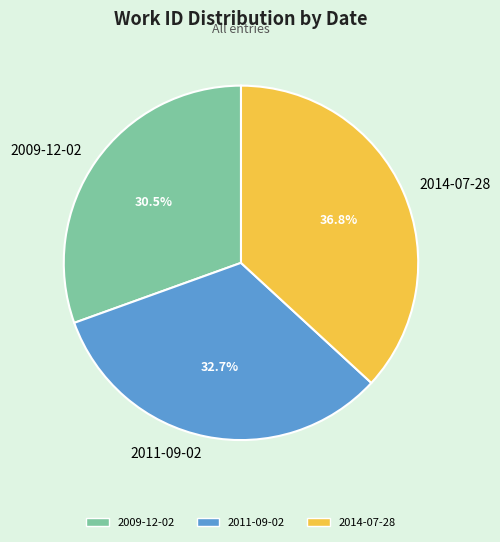

Which has a higher value, 2014-07-28 or 2009-12-02?

2014-07-28